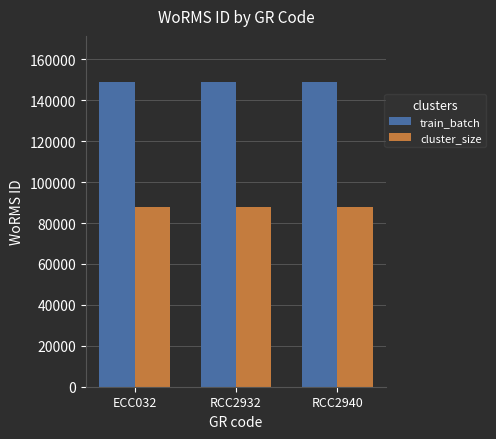

The cluster_size series shows 30847 at RCC2932. True or false?

False